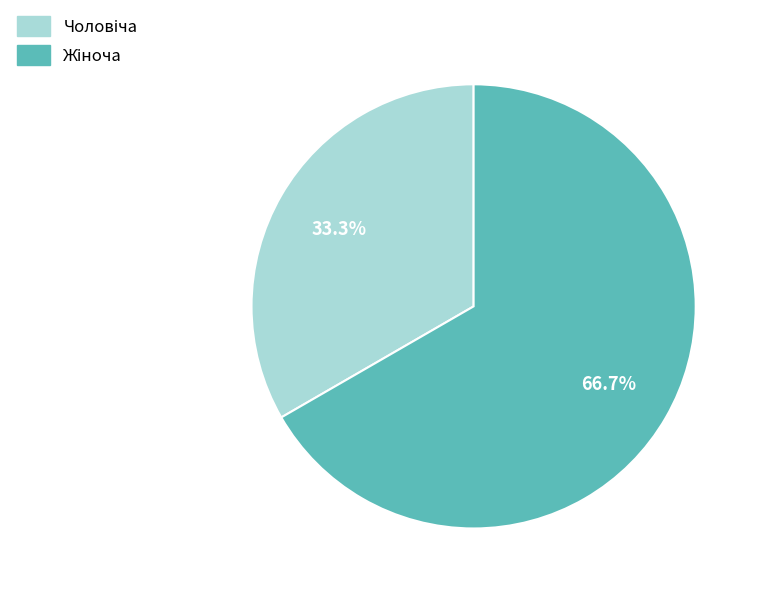

Is there any slice that represents more than half of the pie?

Yes